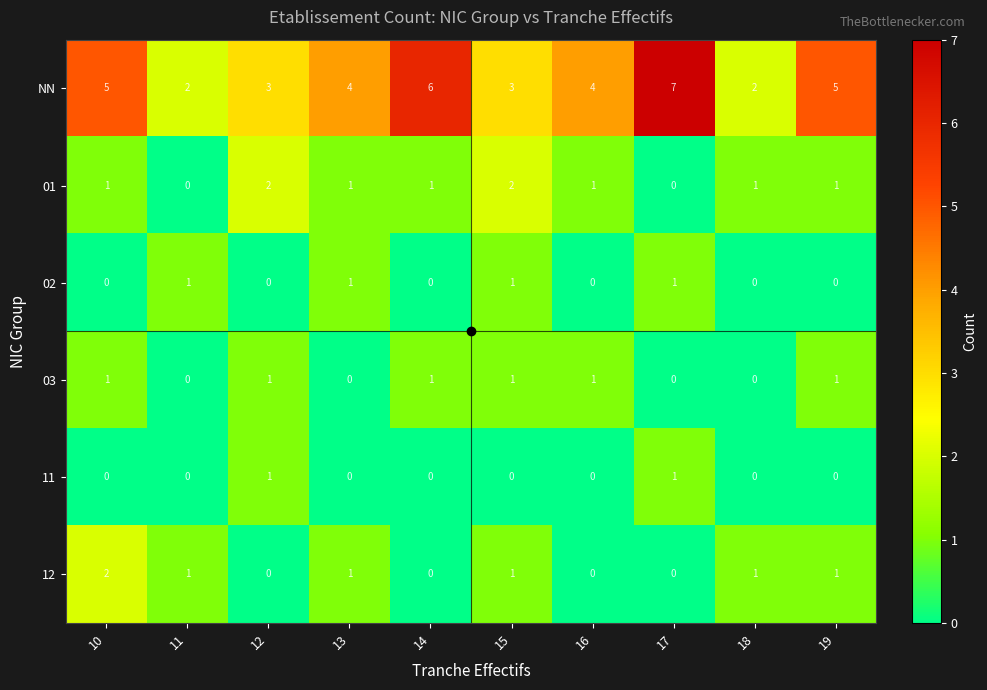

The value of 02 at 17 is 1. True or false?

True